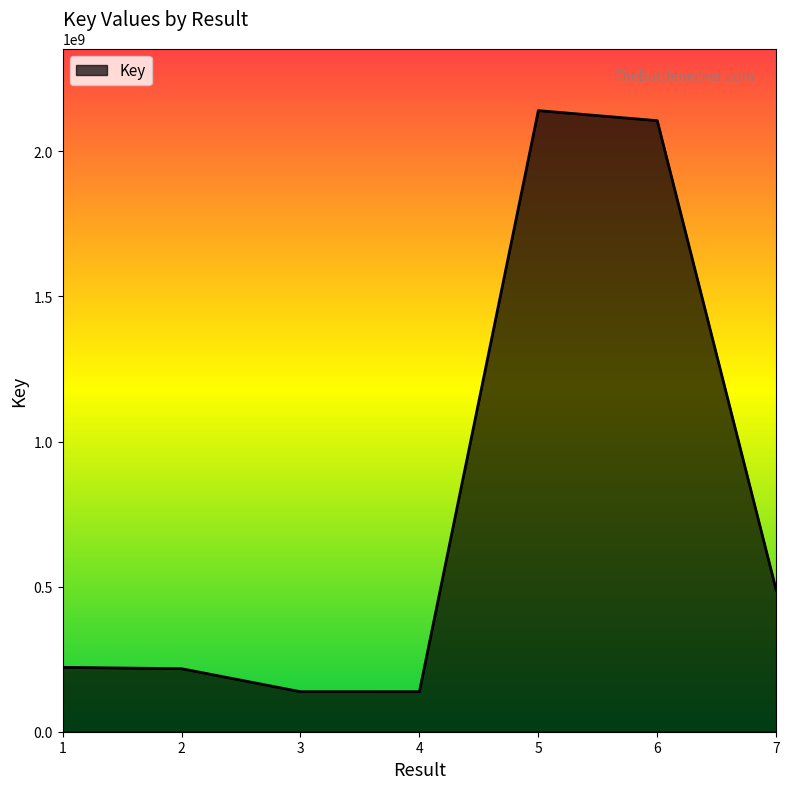

What is the sum of all values?

5449082802